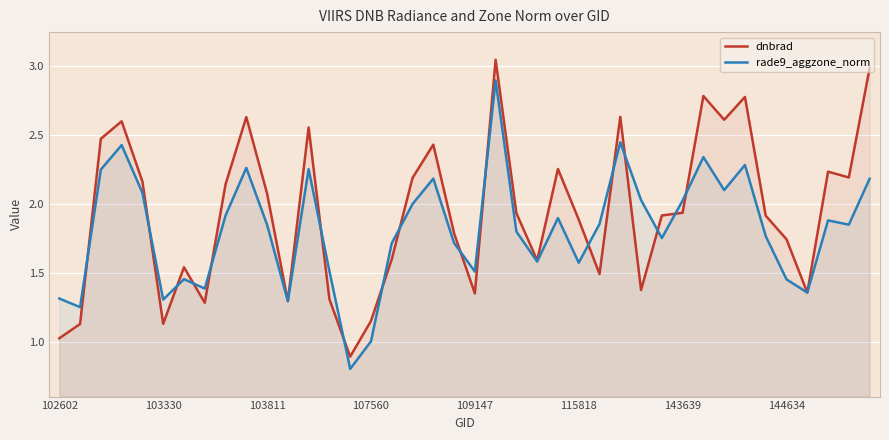

What is the value of the rade9_aggzone_norm point at the 24th from the left?

1.6